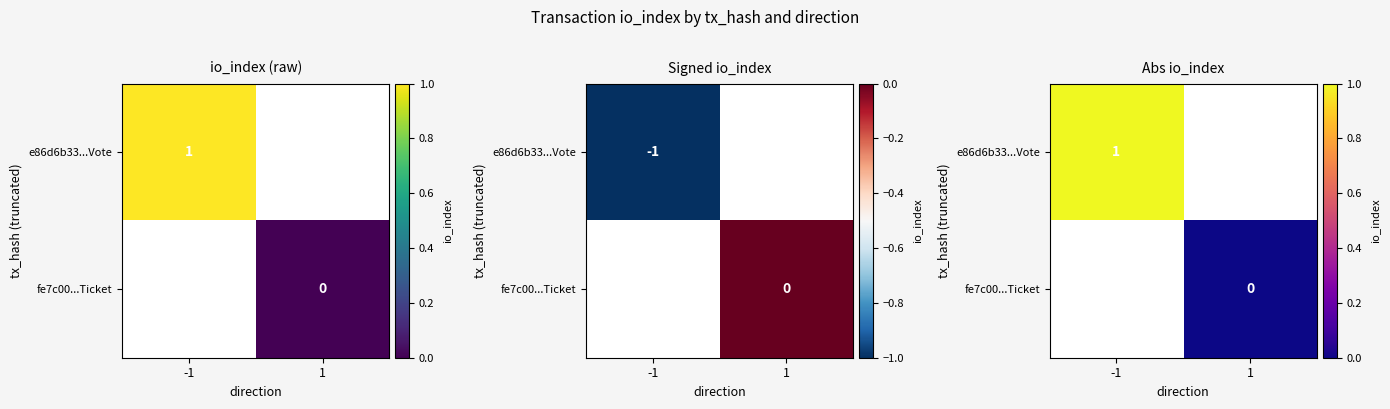

Rank the series at -1 from highest to lowest value.

e86d6b33...Vote, fe7c00...Ticket